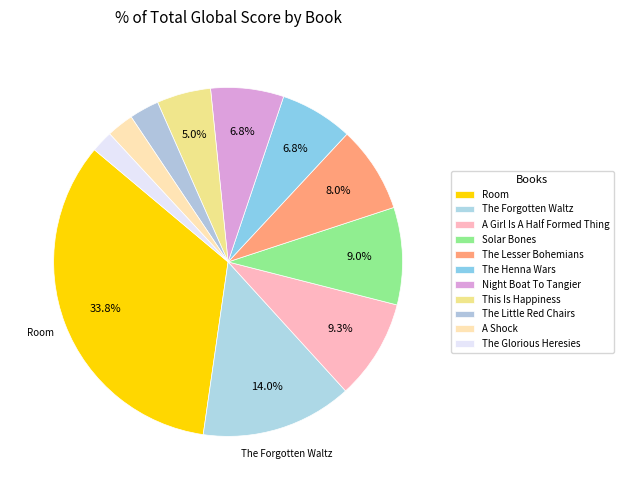

The Night Boat To Tangier slice represents 21% of the pie. True or false?

False